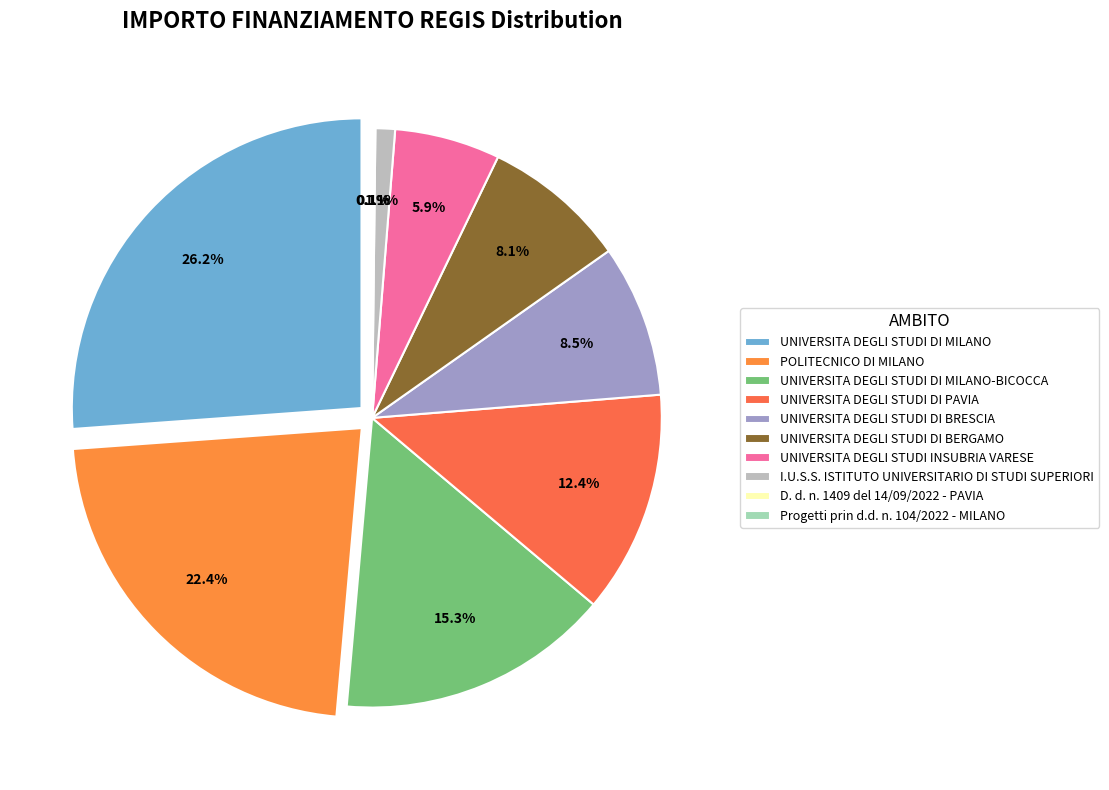

What is the ratio of the value at UNIVERSITA DEGLI STUDI DI MILANO-BICOCCA to the value at UNIVERSITA DEGLI STUDI INSUBRIA VARESE?

2.6